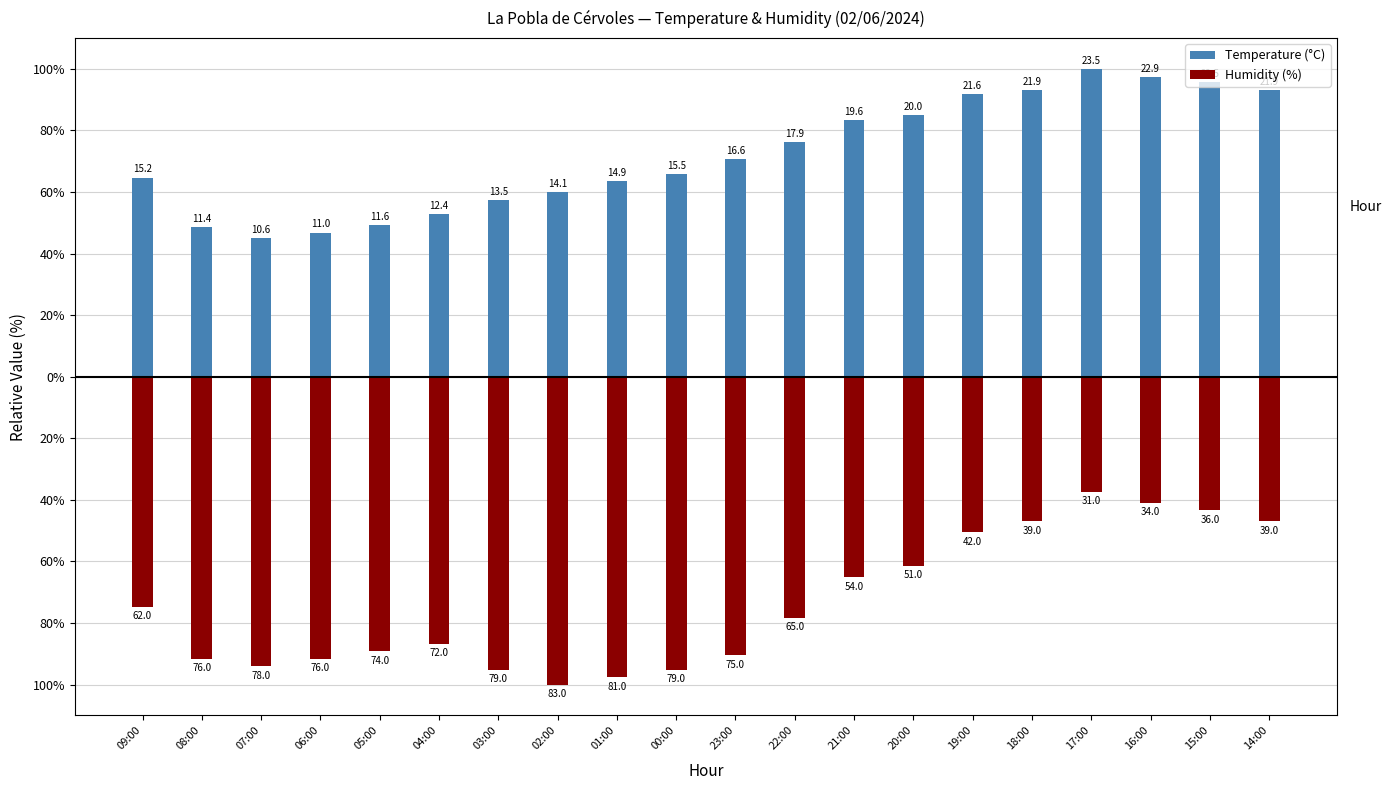

What is the value of the Humidity (%) bar at the 9th from the left?

-97.6